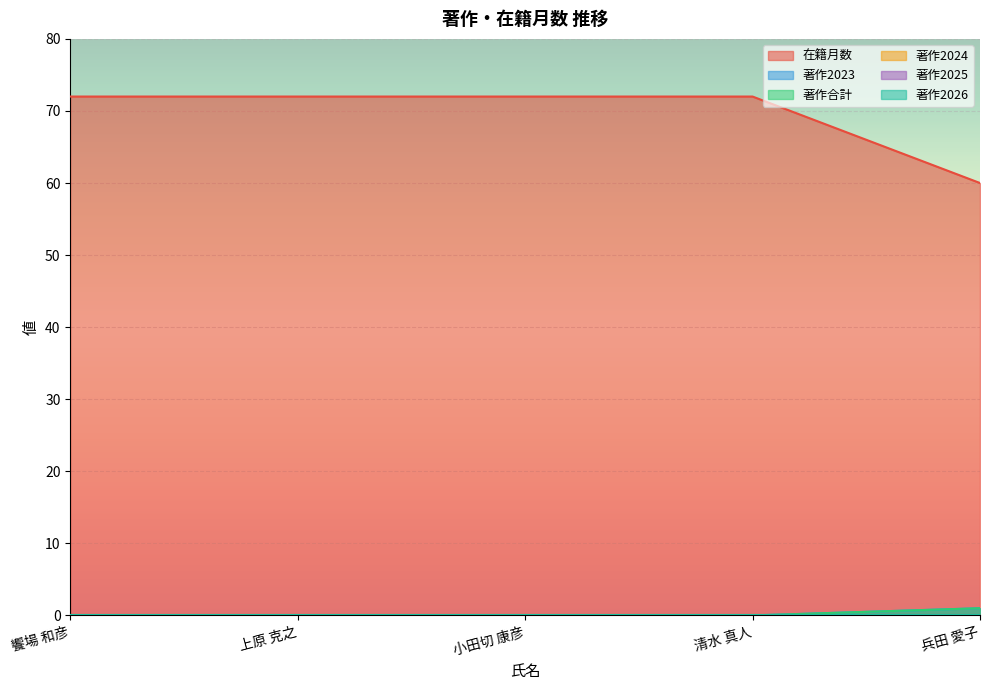

How many lines are shown in the chart?

6